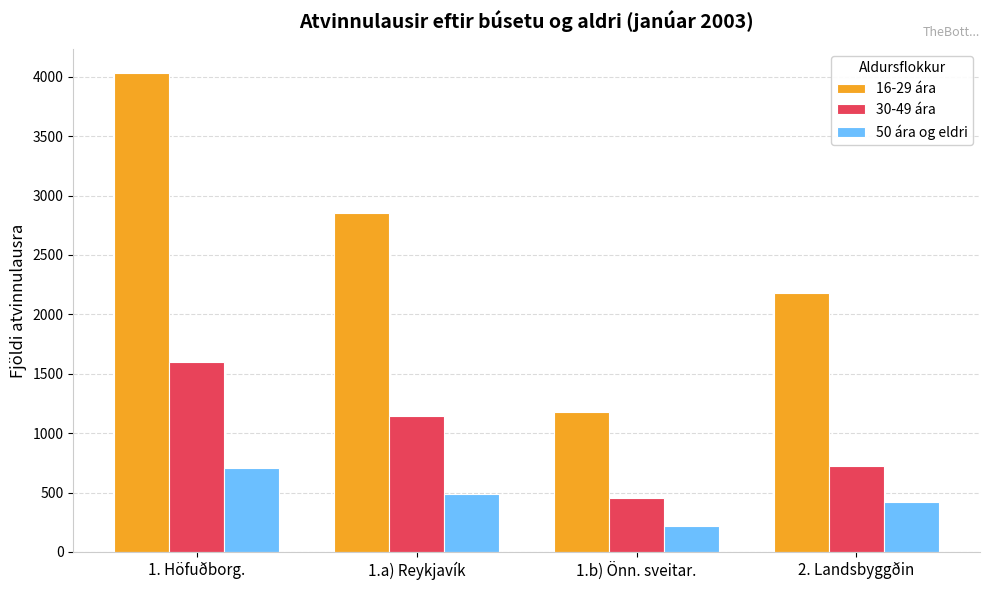

Is it true that 50 ára og eldri equals 1263 at 1. Höfuðborg.?

False